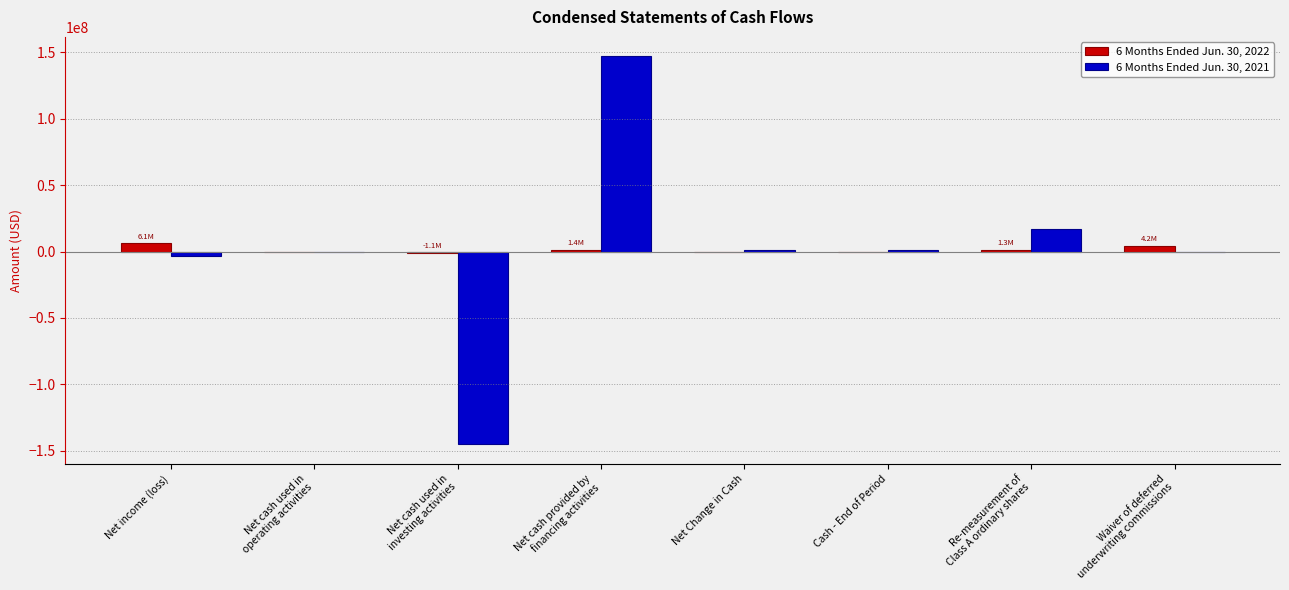

How many series are shown in this chart?

2